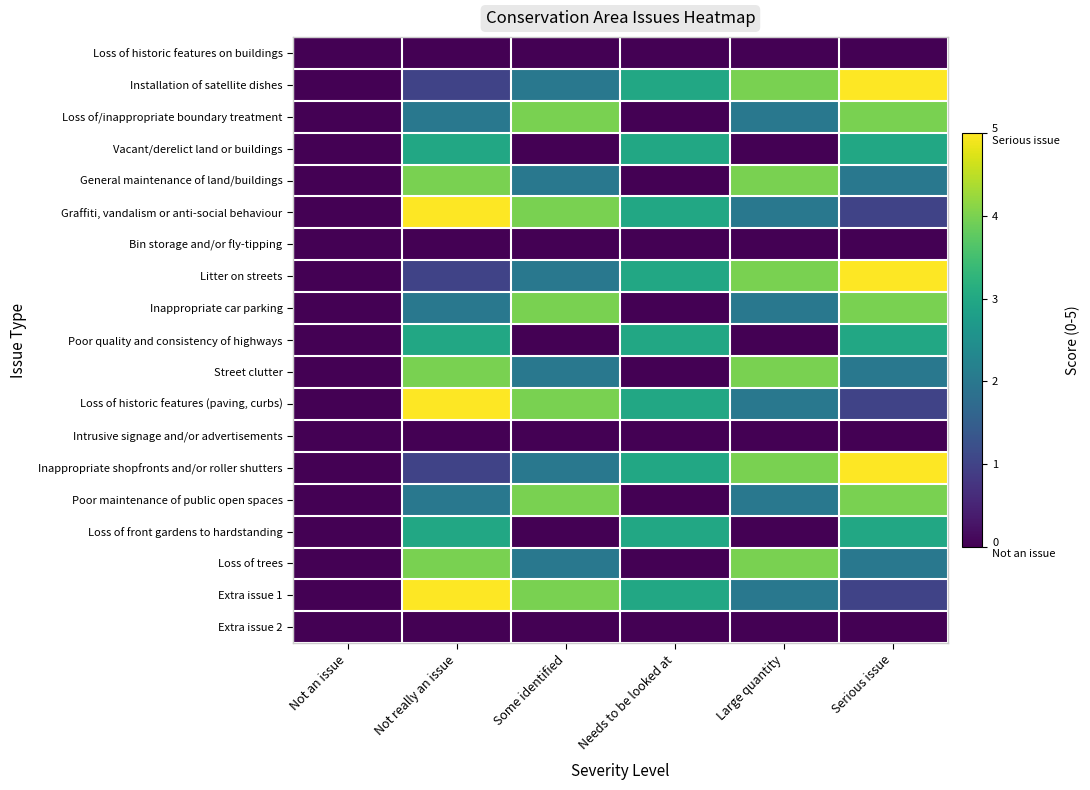

Which has a higher value, Some identified or Large quantity?

Some identified